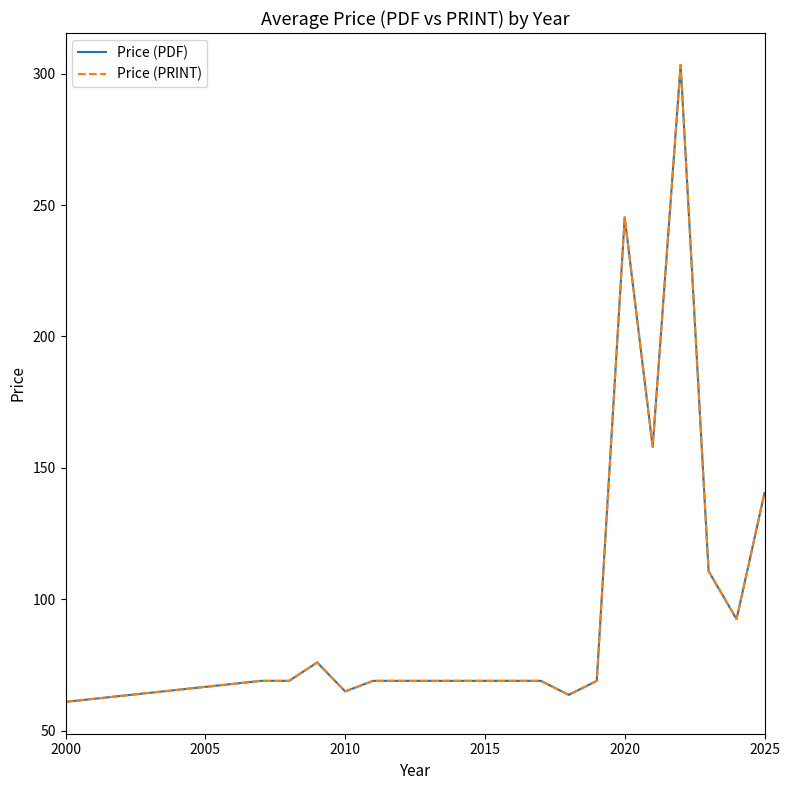

Does the chart have visible grid lines?

No